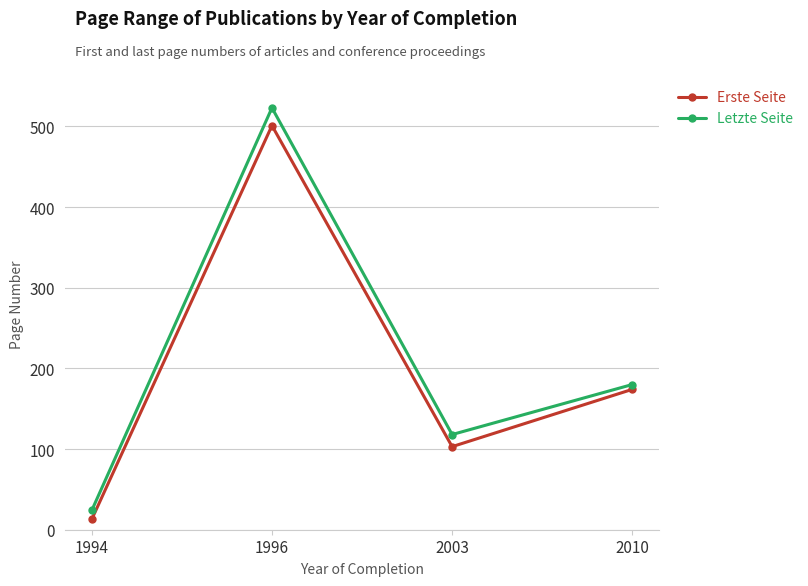

What is the total value across all series at 1996?

1024